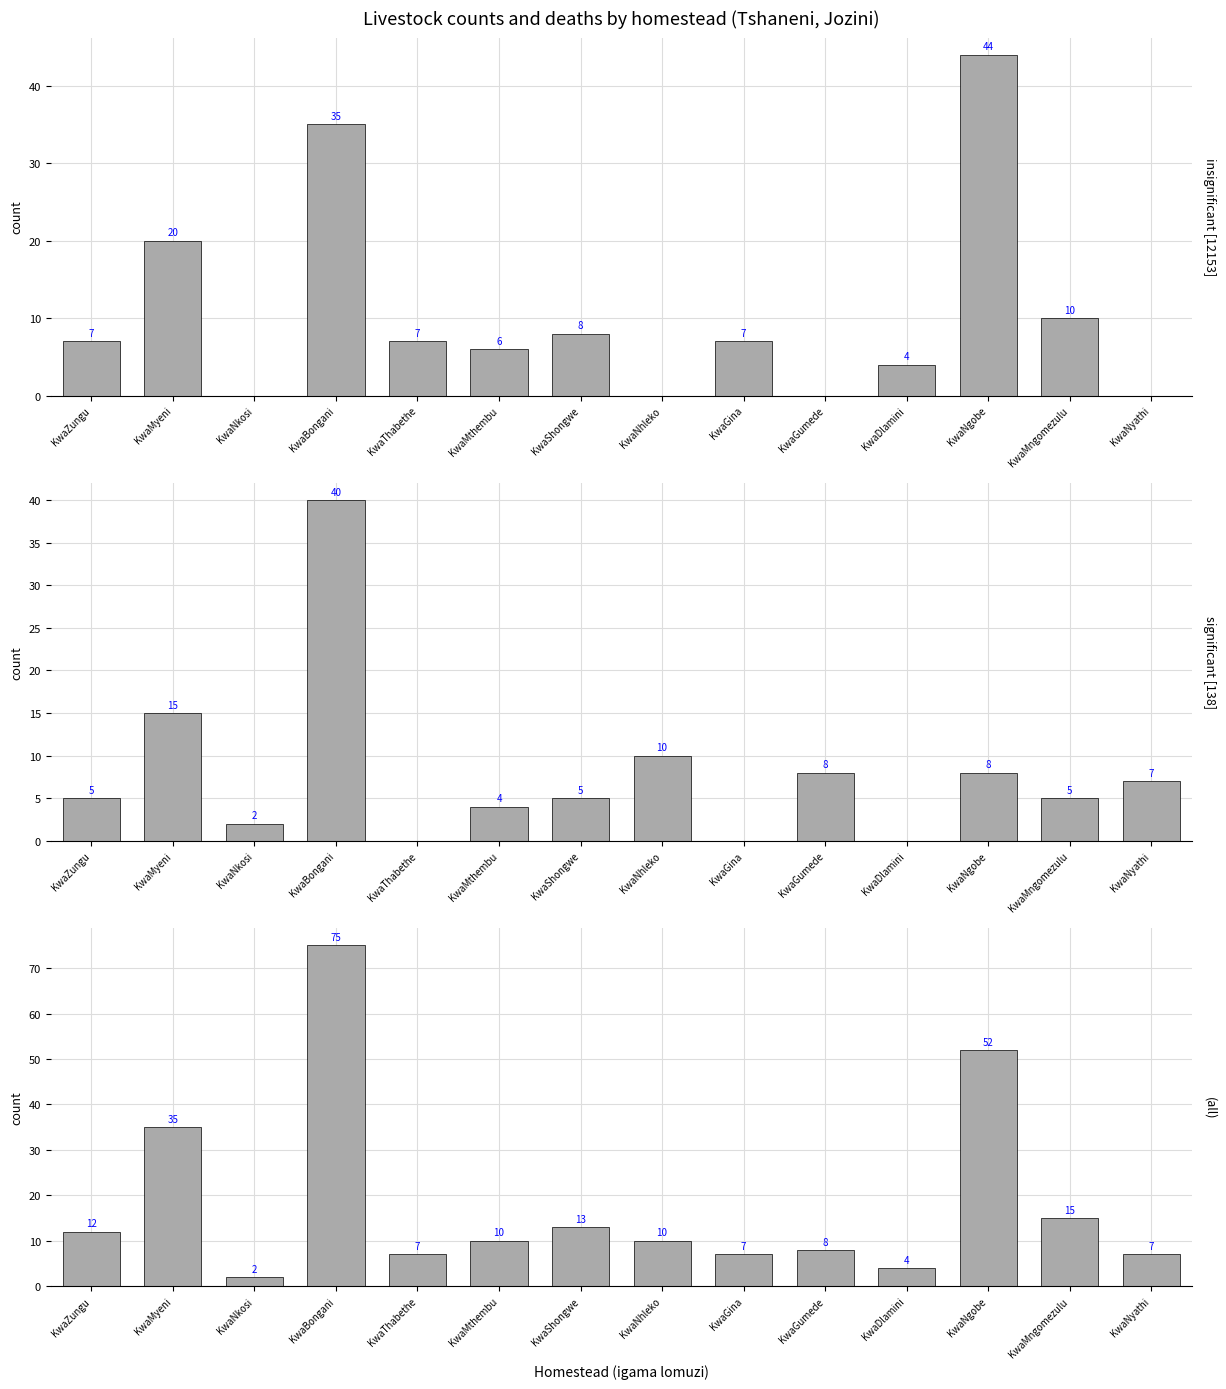

Between KwaMyeni and KwaShongwe, which series saw the biggest shift?

all livestock